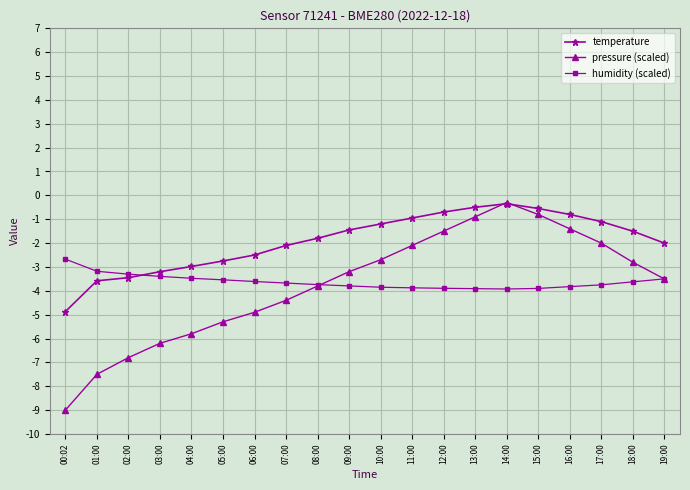

What value does the temperature series have at 04:00?

-3.0